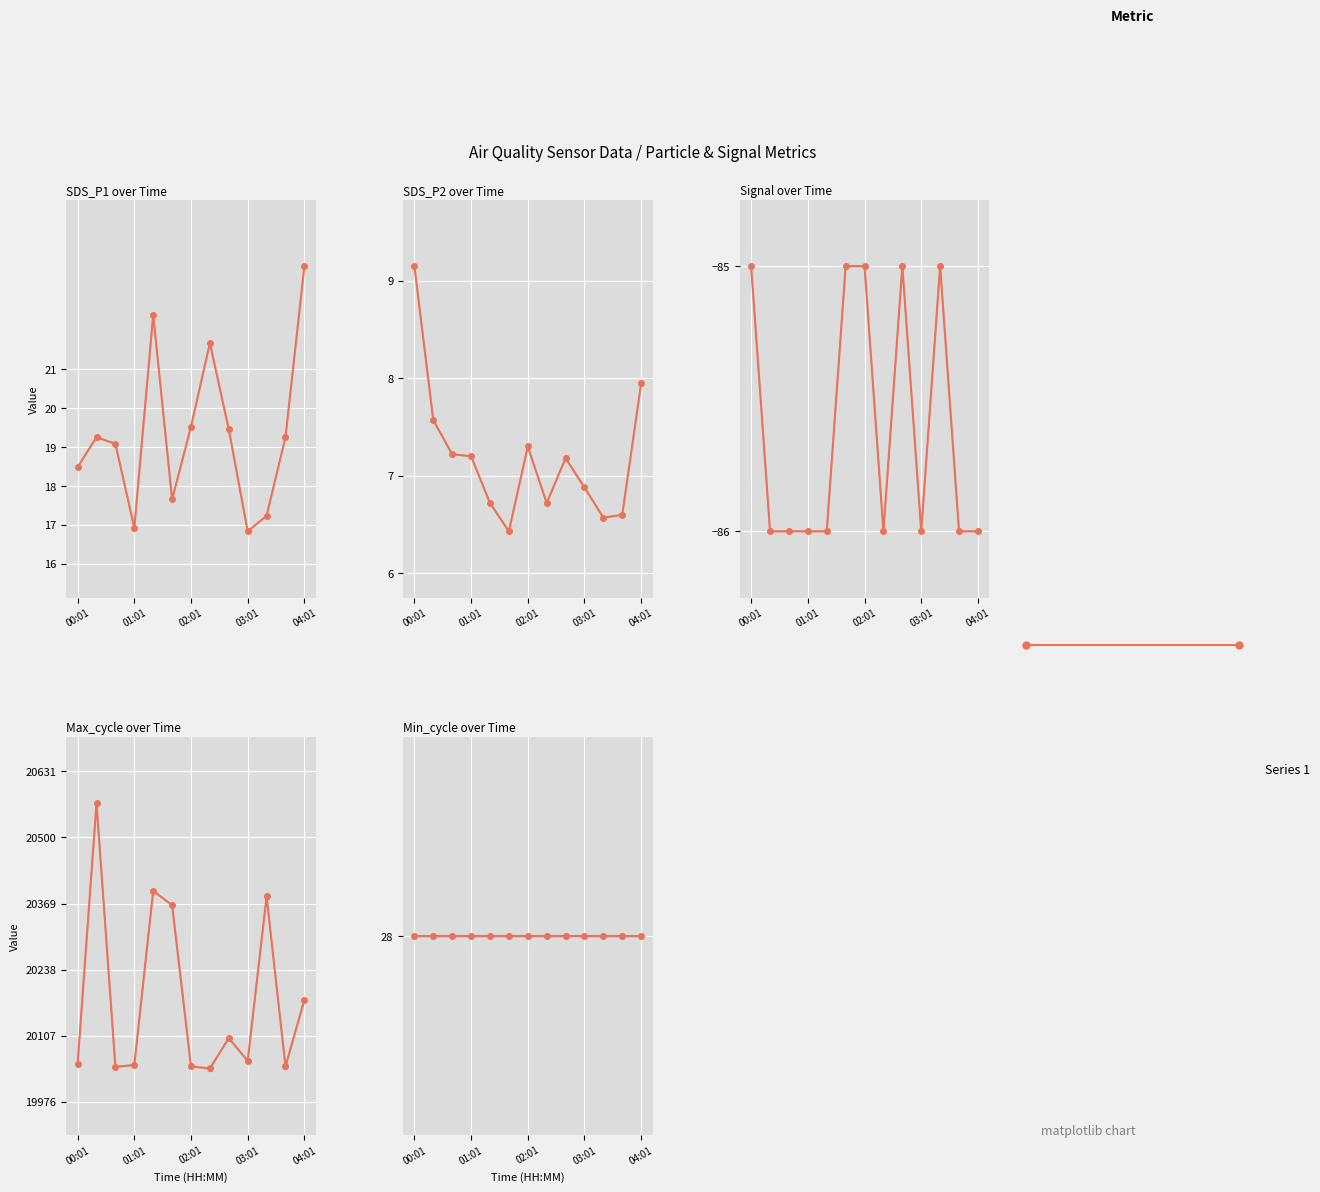

Between 00:21 and 02:01, which is larger?

02:01